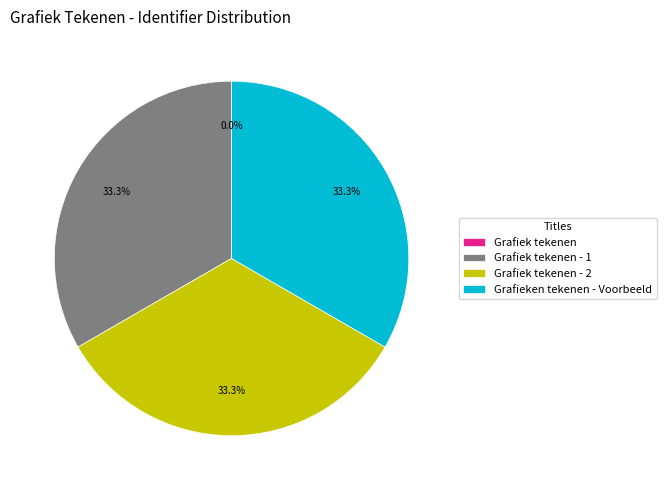

Is there a majority slice in this chart?

No